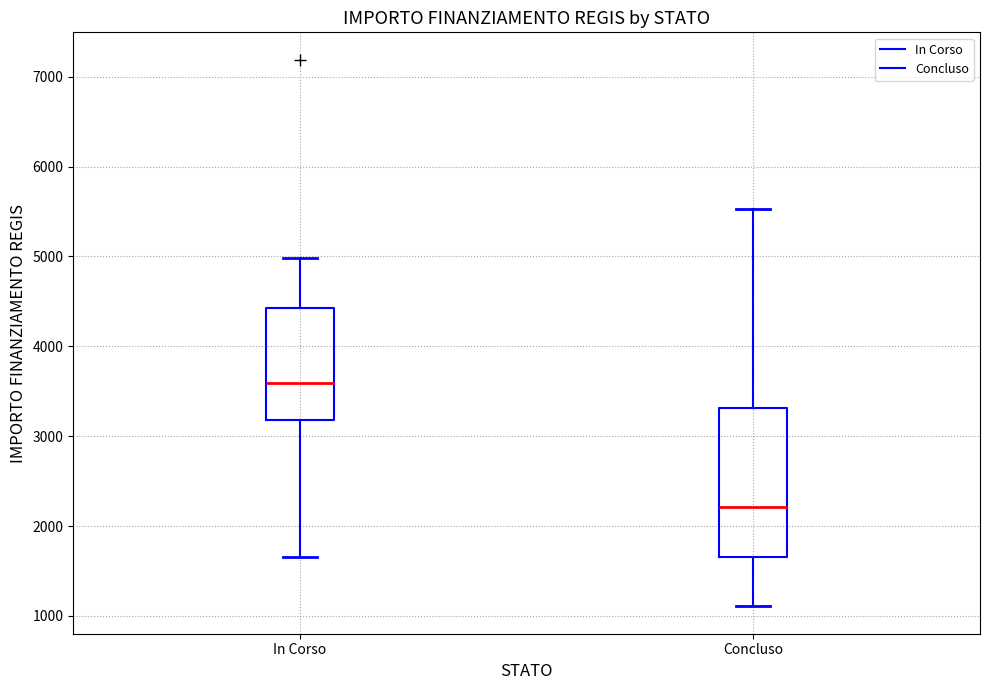

Reading left to right, read every box against the y-axis: the position of its median line, the range the box covers, and the ends of its whiskers. The values are not printed on the chart, so give them approximately, as read against the axis.

In Corso: median 3600, box 3200 to 4400, whiskers 1700 to 5000
Concluso: median 2200, box 1700 to 3300, whiskers 1100 to 5500